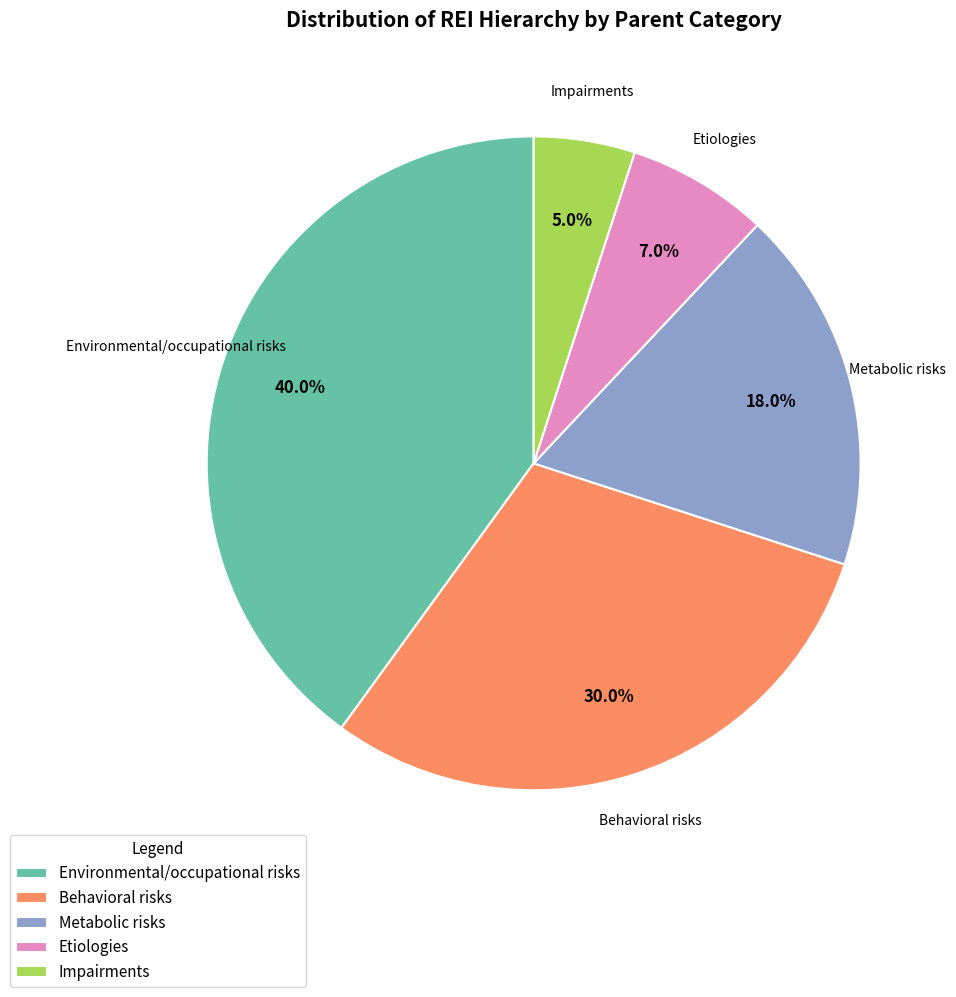

Count the number of slices in the pie.

5